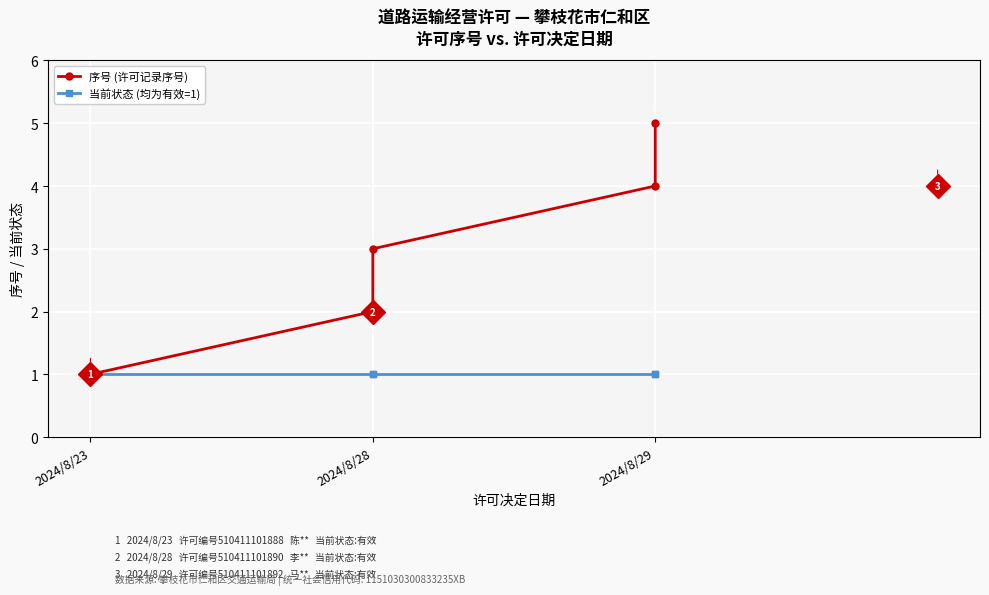

What is the total value across all series at 2024/8/29?

5